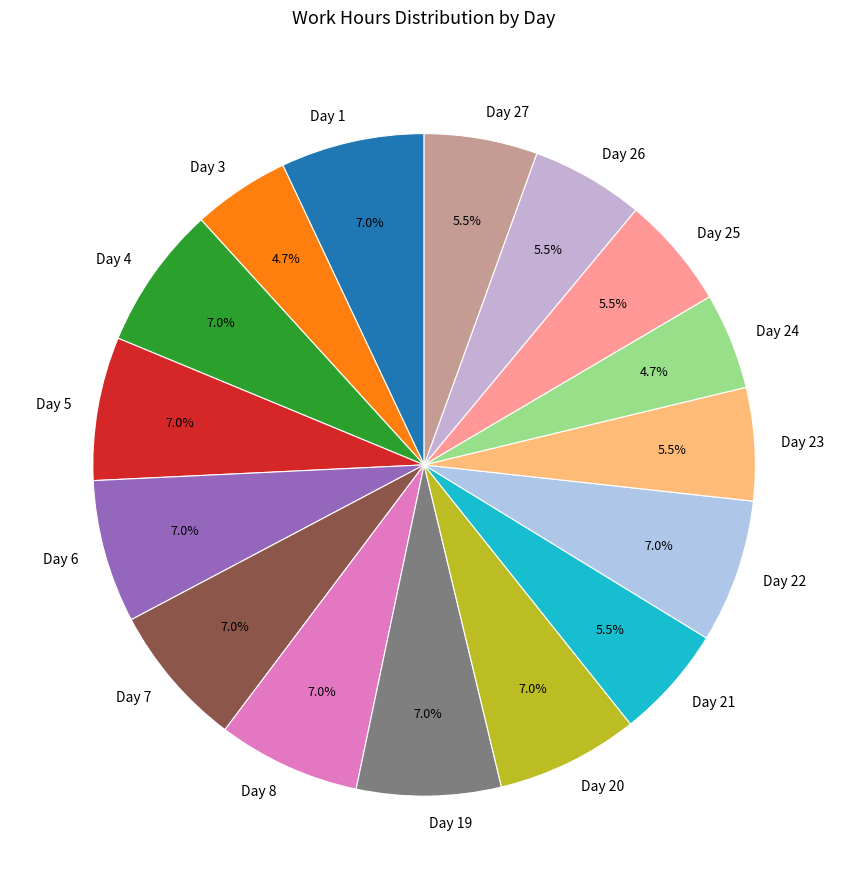

Approximately how many times larger is the value at Day 19 compared to Day 25?

1.3